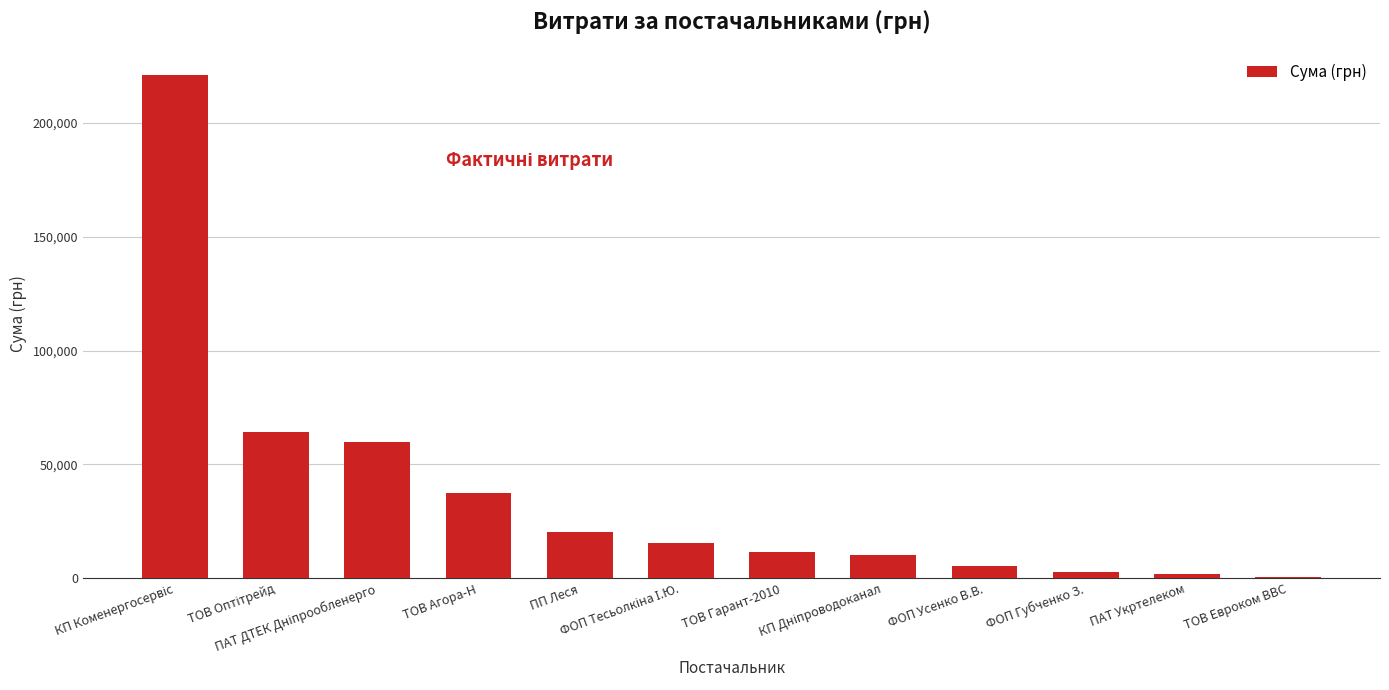

At which category does the chart reach its peak across all series?

КП Коменергосервіс